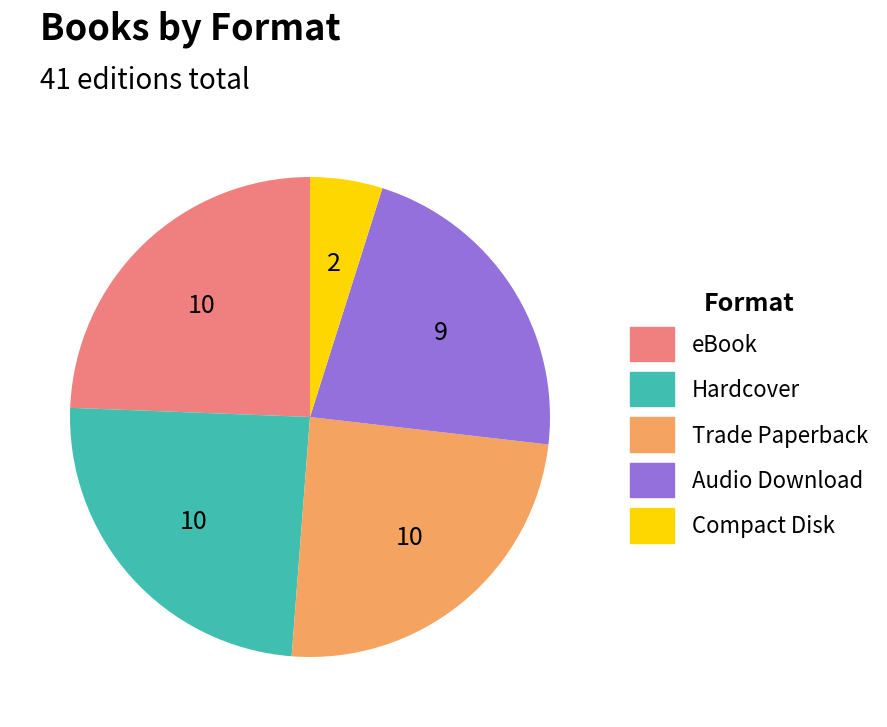

Is Hardcover the majority of the pie?

No